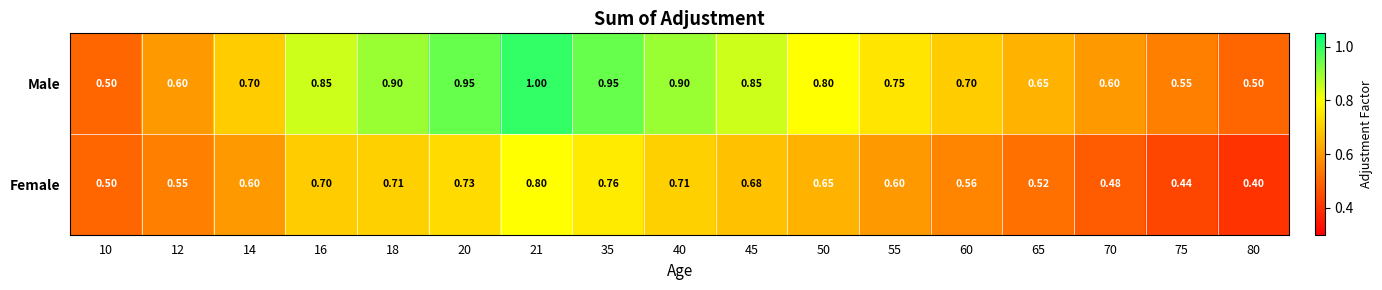

List the series in order of their peak value, lowest first.

Female, Male